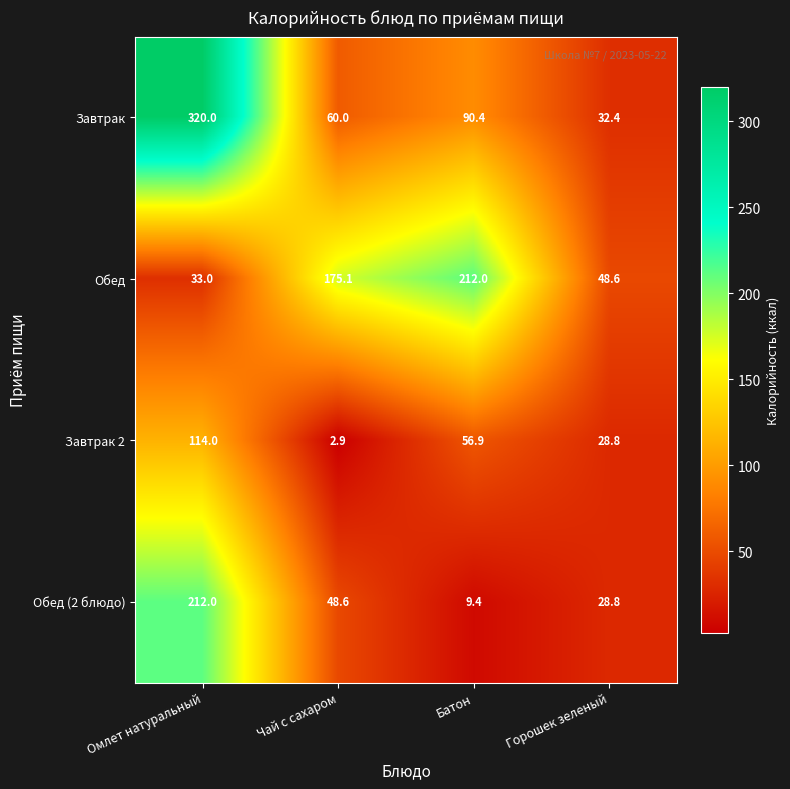

How many data points in Завтрак 2 are above 56?

2